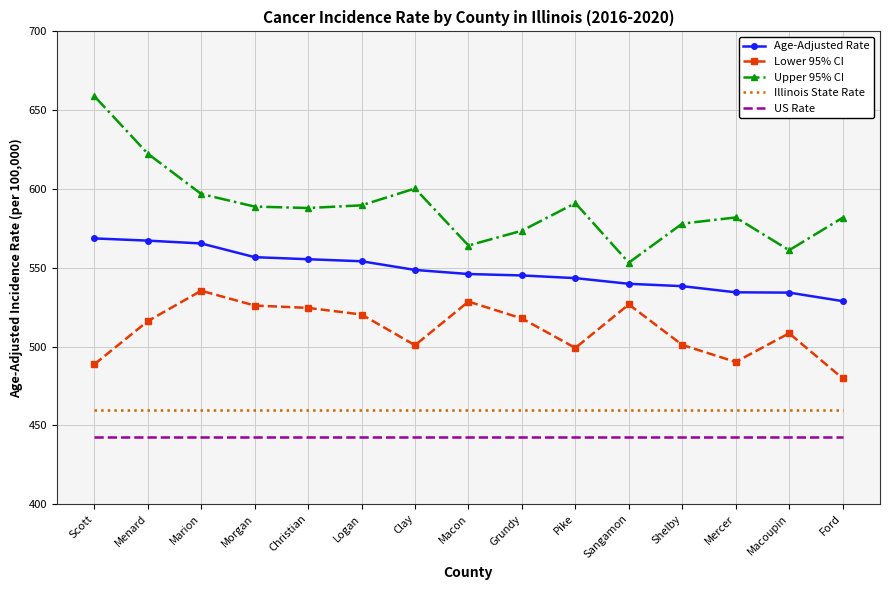

What is the highest value of the Age-Adjusted Rate series?

568.6